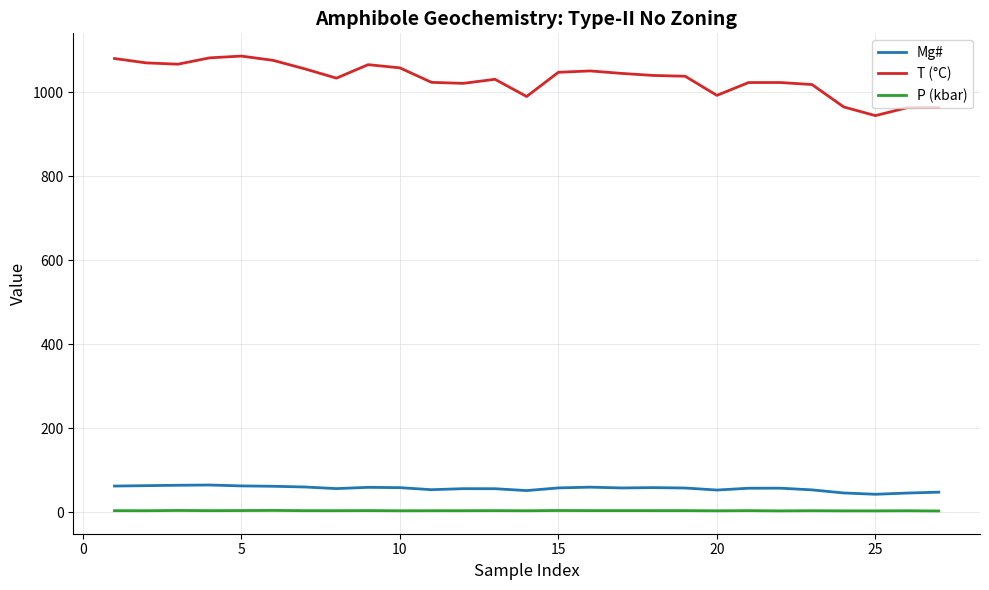

What is the lowest value of the T (°C) series?

944.3